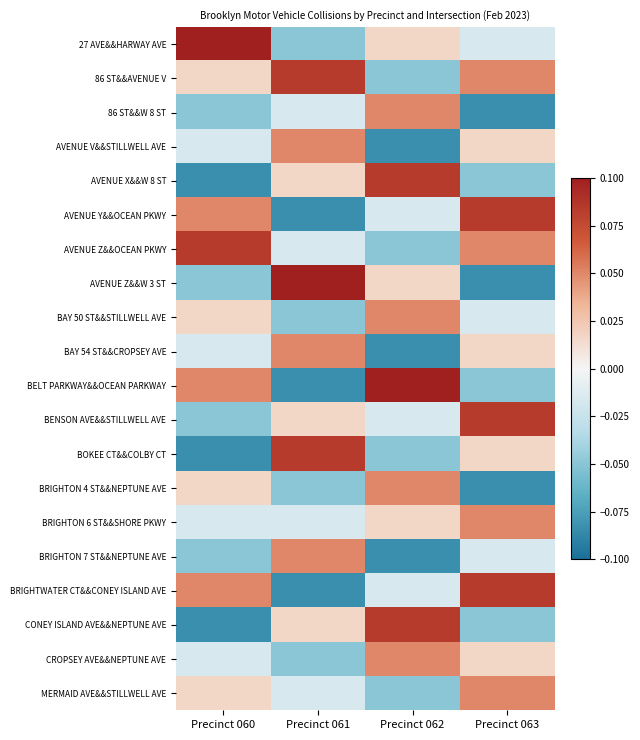

Reading right to left, extract all data points from this chart.

27 AVE&&HARWAY AVE: Precinct 063=-0.0	Precinct 062=0.0	Precinct 061=-0.0	Precinct 060=0.1
86 ST&&AVENUE V: Precinct 063=0.1	Precinct 062=-0.0	Precinct 061=0.1	Precinct 060=0.0
86 ST&&W 8 ST: Precinct 063=-0.1	Precinct 062=0.1	Precinct 061=-0.0	Precinct 060=-0.0
AVENUE V&&STILLWELL AVE: Precinct 063=0.0	Precinct 062=-0.1	Precinct 061=0.1	Precinct 060=-0.0
AVENUE X&&W 8 ST: Precinct 063=-0.0	Precinct 062=0.1	Precinct 061=0.0	Precinct 060=-0.1
AVENUE Y&&OCEAN PKWY: Precinct 063=0.1	Precinct 062=-0.0	Precinct 061=-0.1	Precinct 060=0.1
AVENUE Z&&OCEAN PKWY: Precinct 063=0.1	Precinct 062=-0.0	Precinct 061=-0.0	Precinct 060=0.1
AVENUE Z&&W 3 ST: Precinct 063=-0.1	Precinct 062=0.0	Precinct 061=0.1	Precinct 060=-0.0
BAY 50 ST&&STILLWELL AVE: Precinct 063=-0.0	Precinct 062=0.1	Precinct 061=-0.0	Precinct 060=0.0
BAY 54 ST&&CROPSEY AVE: Precinct 063=0.0	Precinct 062=-0.1	Precinct 061=0.1	Precinct 060=-0.0
BELT PARKWAY&&OCEAN PARKWAY: Precinct 063=-0.0	Precinct 062=0.1	Precinct 061=-0.1	Precinct 060=0.1
BENSON AVE&&STILLWELL AVE: Precinct 063=0.1	Precinct 062=-0.0	Precinct 061=0.0	Precinct 060=-0.0
BOKEE CT&&COLBY CT: Precinct 063=0.0	Precinct 062=-0.0	Precinct 061=0.1	Precinct 060=-0.1
BRIGHTON 4 ST&&NEPTUNE AVE: Precinct 063=-0.1	Precinct 062=0.1	Precinct 061=-0.0	Precinct 060=0.0
BRIGHTON 6 ST&&SHORE PKWY: Precinct 063=0.1	Precinct 062=0.0	Precinct 061=-0.0	Precinct 060=-0.0
BRIGHTON 7 ST&&NEPTUNE AVE: Precinct 063=-0.0	Precinct 062=-0.1	Precinct 061=0.1	Precinct 060=-0.0
BRIGHTWATER CT&&CONEY ISLAND AVE: Precinct 063=0.1	Precinct 062=-0.0	Precinct 061=-0.1	Precinct 060=0.1
CONEY ISLAND AVE&&NEPTUNE AVE: Precinct 063=-0.0	Precinct 062=0.1	Precinct 061=0.0	Precinct 060=-0.1
CROPSEY AVE&&NEPTUNE AVE: Precinct 063=0.0	Precinct 062=0.1	Precinct 061=-0.0	Precinct 060=-0.0
MERMAID AVE&&STILLWELL AVE: Precinct 063=0.1	Precinct 062=-0.0	Precinct 061=-0.0	Precinct 060=0.0